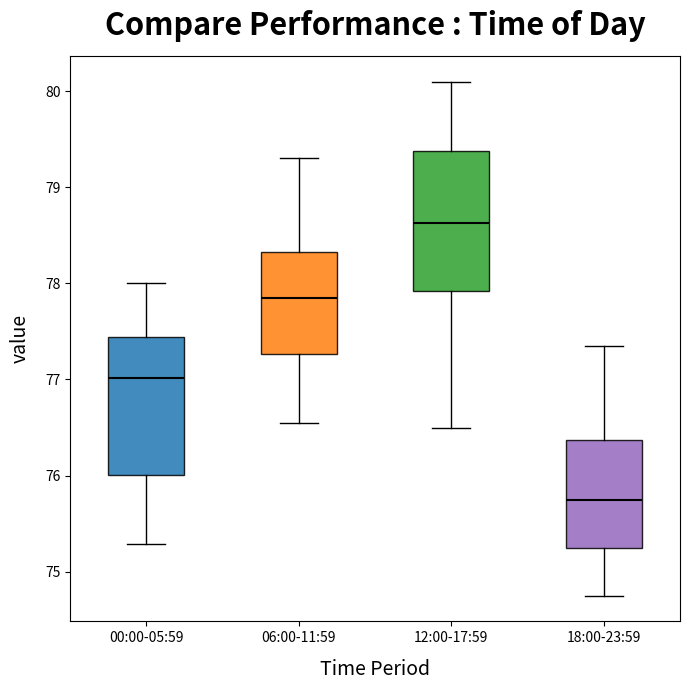

Reading left to right, transcribe this box plot: for each box, give where its median line is, the range the box spans, and where its two whiskers end, as read against the y-axis. The values are not printed on the chart, so give them approximately, as read against the axis.

00:00-05:59: median 77.0, box 76.0 to 77.4, whiskers 75.3 to 78.0
06:00-11:59: median 77.9, box 77.3 to 78.3, whiskers 76.6 to 79.3
12:00-17:59: median 78.6, box 77.9 to 79.4, whiskers 76.5 to 80.1
18:00-23:59: median 75.8, box 75.3 to 76.4, whiskers 74.8 to 77.4